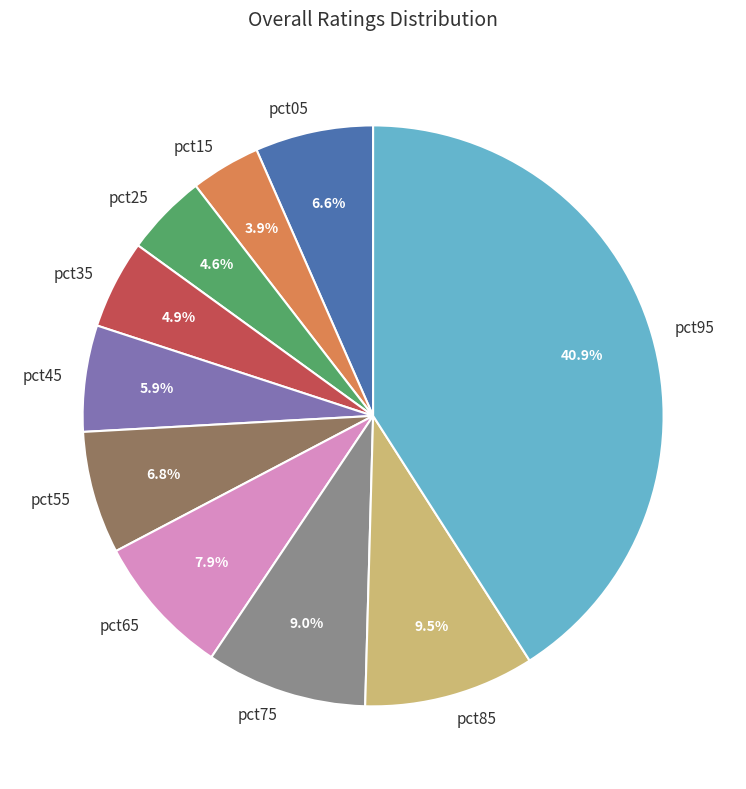

Between pct75 and pct15, which is larger?

pct75